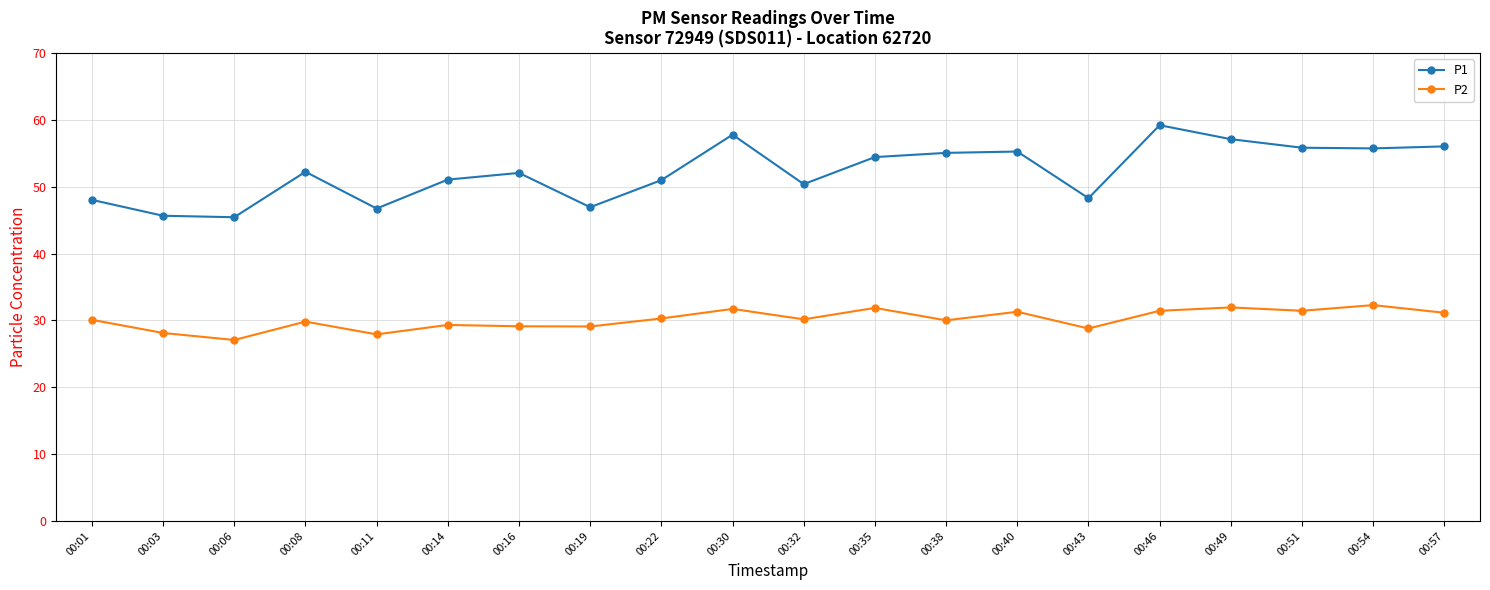

Is this an area chart (filled region under the line)?

No